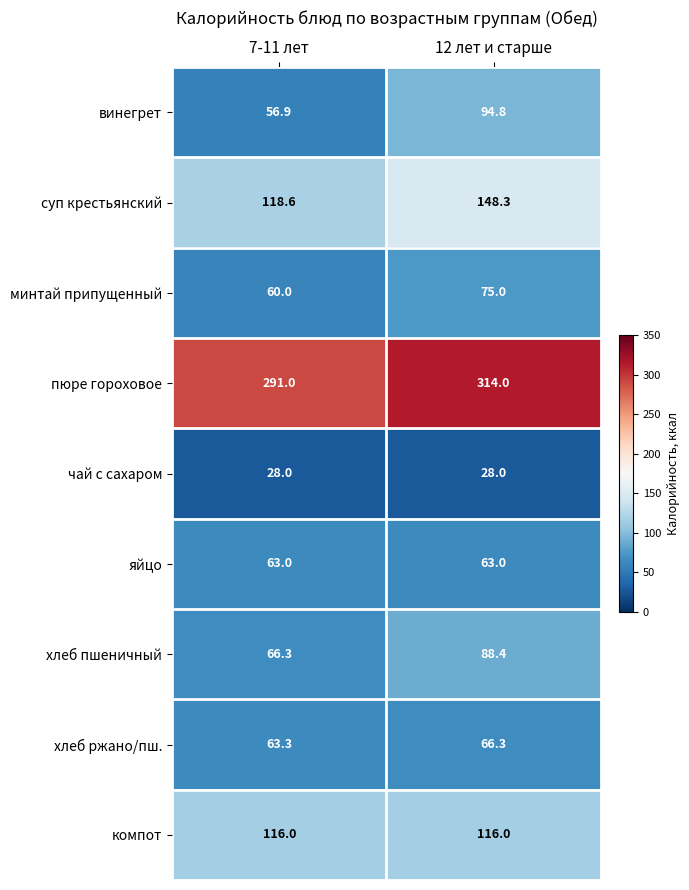

Read the компот value at 7-11 лет.

116.0